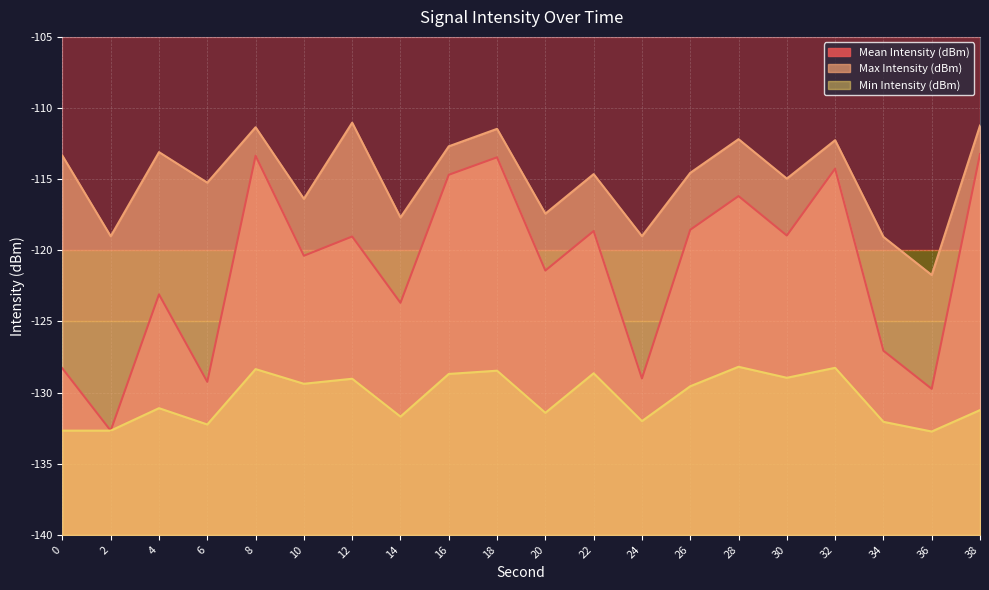

The Min Intensity (dBm) series shows -129.0 at 30. True or false?

True